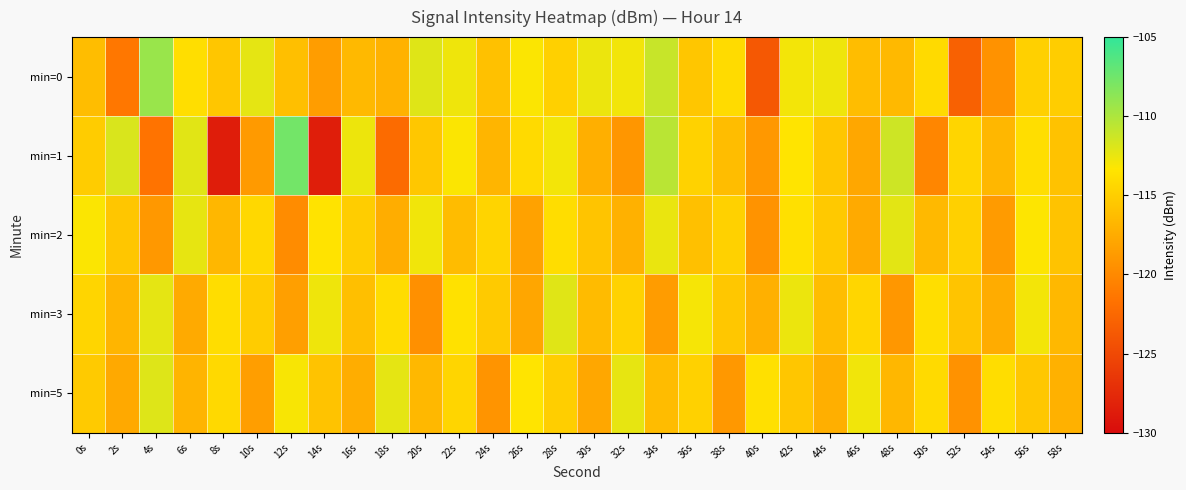

Which series changed the most between 48s and 50s?

min=1